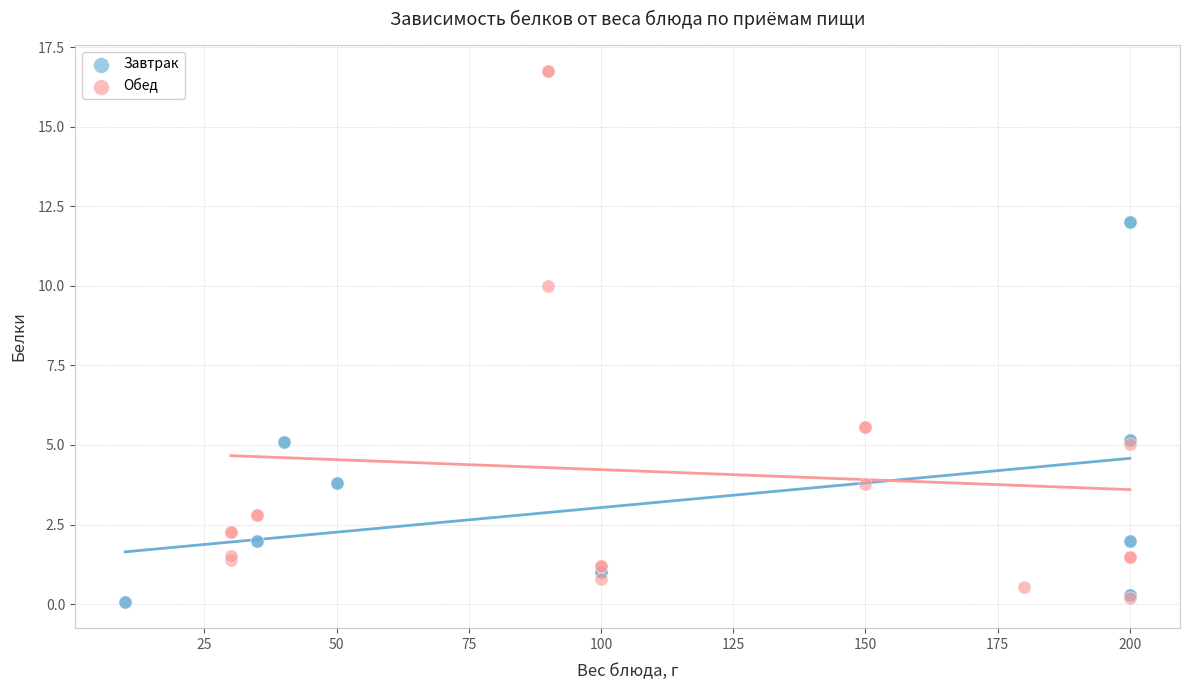

Which series reaches the maximum Y coordinate?

Обед